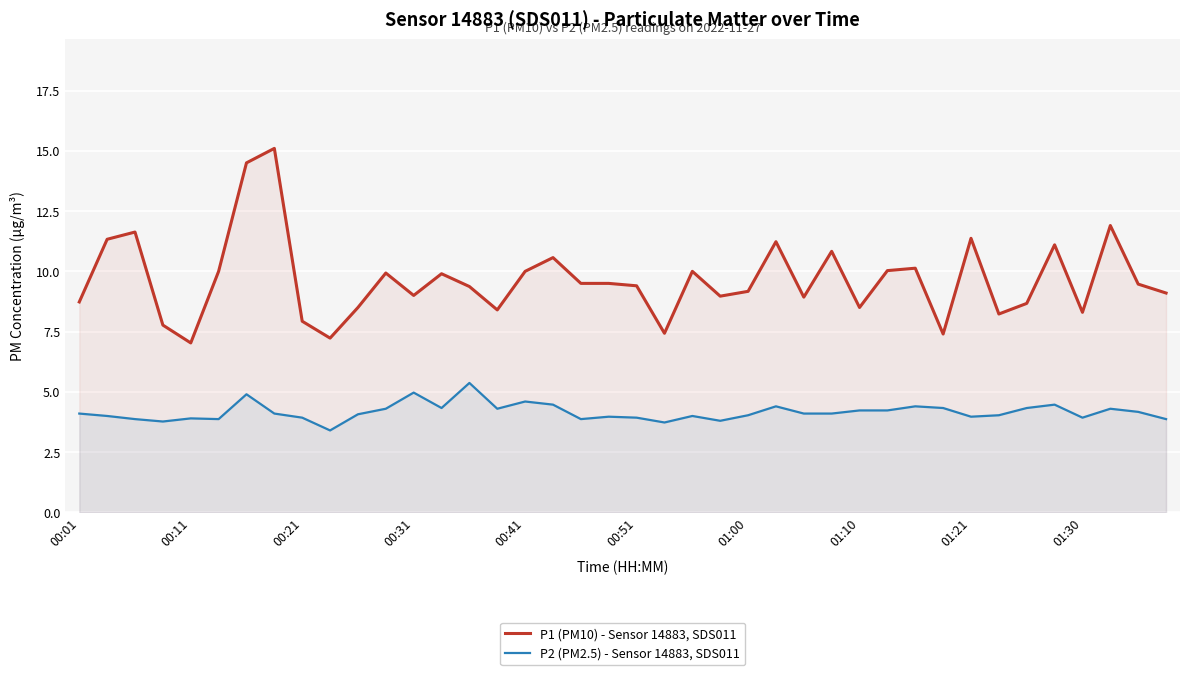

The value of P2 (PM2.5) - Sensor 14883, SDS011 at 01:21 is 4.0. True or false?

True